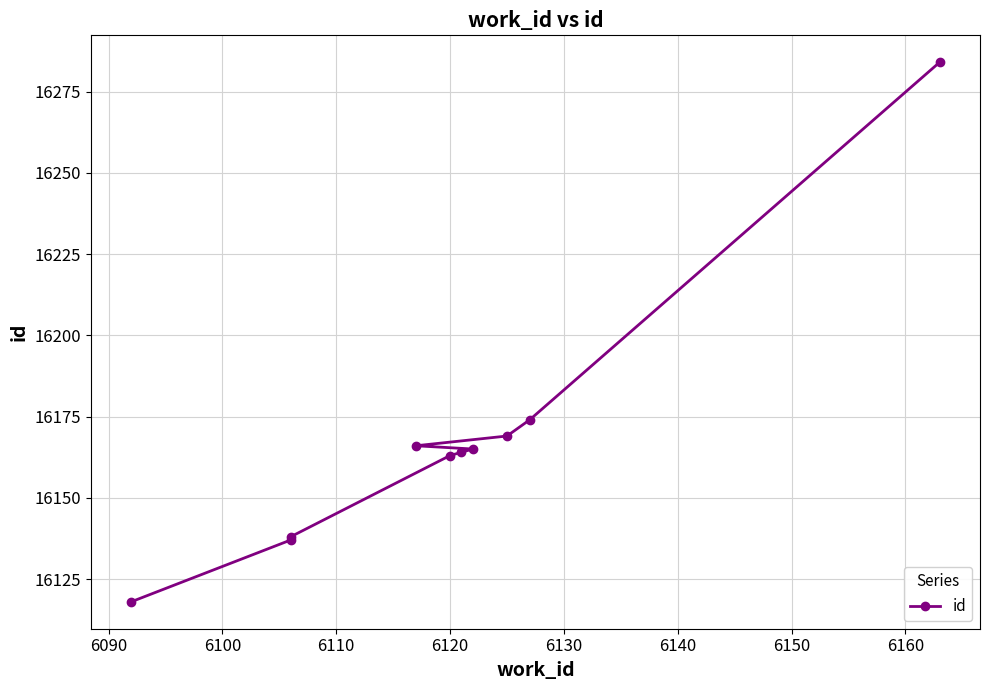

What is the minimum value shown in the chart?

16118